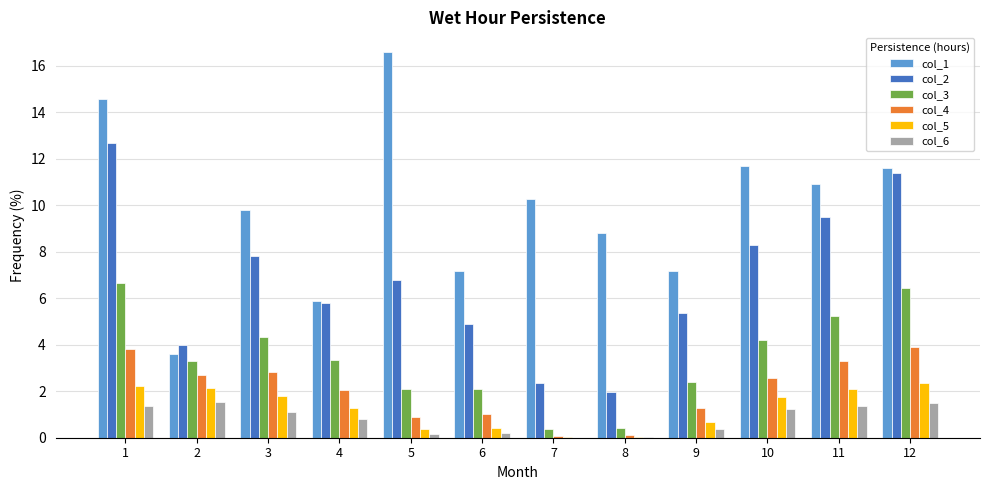

Count the number of categories in the chart.

12